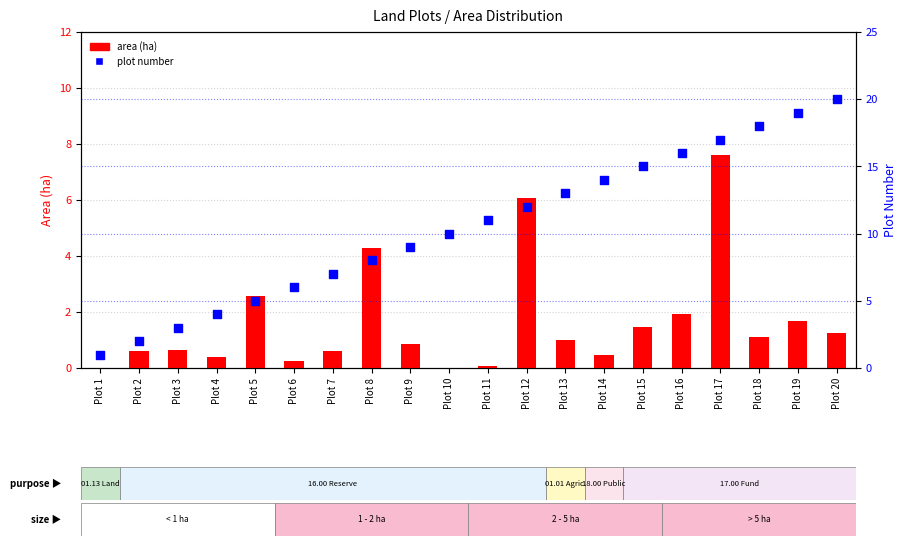

Which series reaches the maximum Y coordinate?

plot number